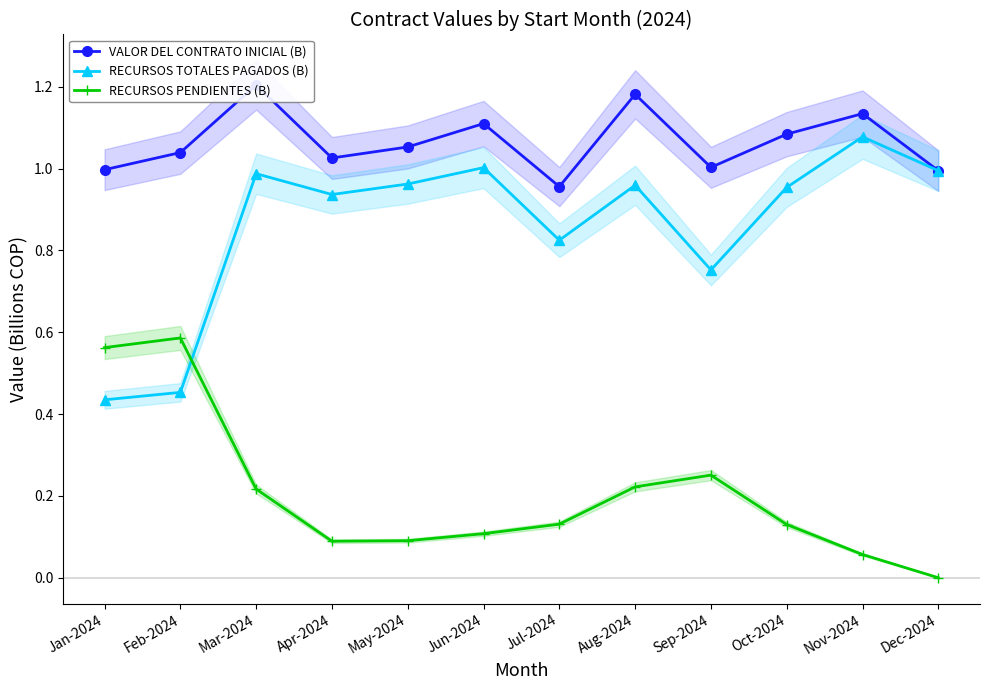

What is the label of the 8th point from the left?

Aug-2024